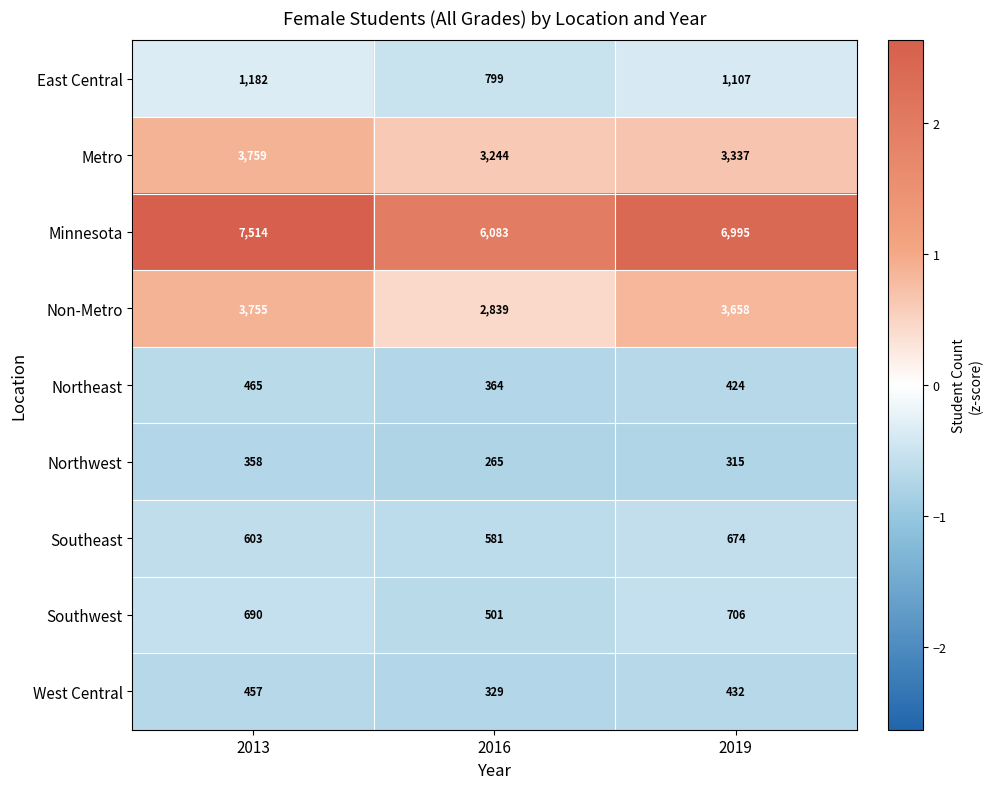

The East Central series shows 1182 at 2013. True or false?

True